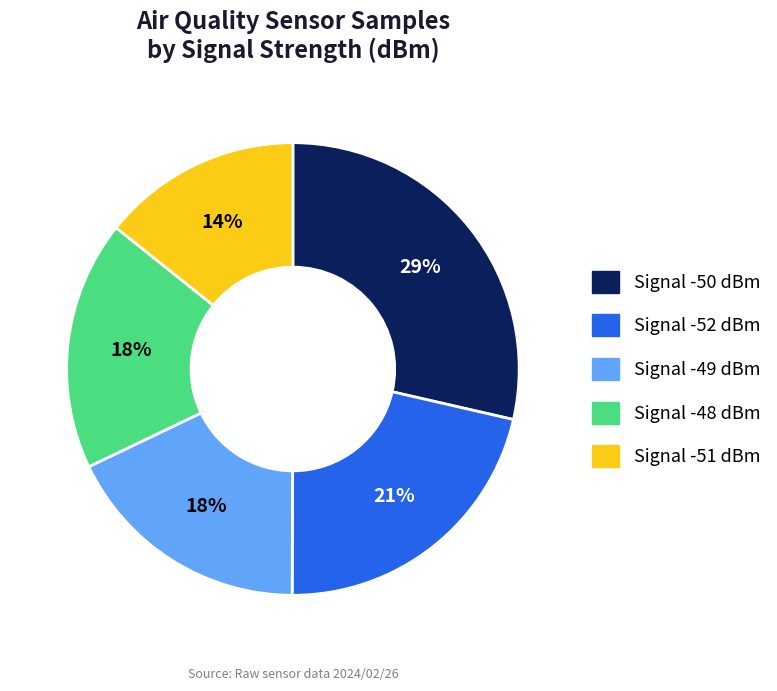

To the nearest percent, what is the average slice percentage?

20%